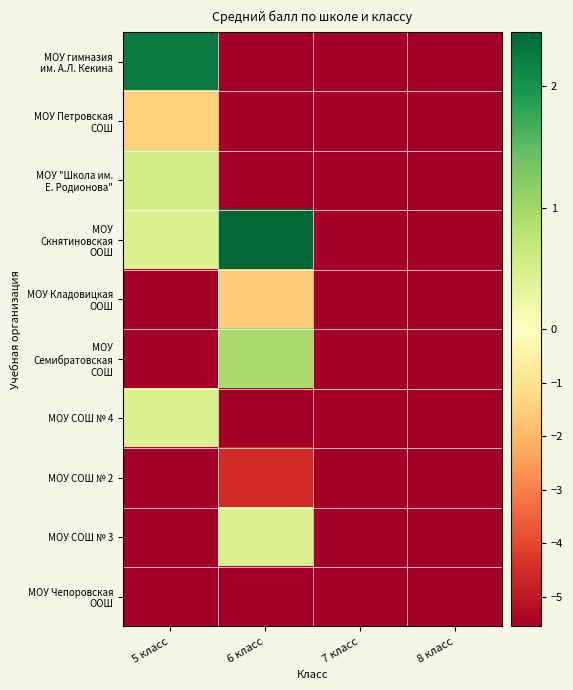

What is the spread (max minus min) of values at 6 класс?

8.0